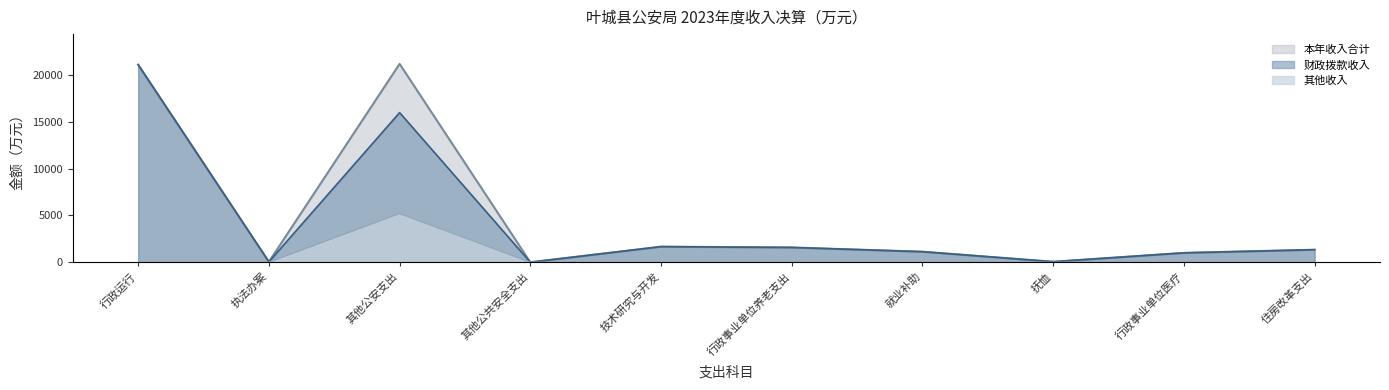

Reading left to right, extract all data points from this chart.

财政拨款收入: 行政运行=21100.1	执法办案=44.8	其他公安支出=15982.1	其他公共安全支出=2.0	技术研究与开发=1665.6	行政事业单位养老支出=1579.8	就业补助=1126.3	抚恤=56.9	行政事业单位医疗=1001.4	住房改革支出=1340.0
其他收入: 行政运行=0.0	执法办案=0.0	其他公安支出=5205.8	其他公共安全支出=0.0	技术研究与开发=0.0	行政事业单位养老支出=0.0	就业补助=0.0	抚恤=0.0	行政事业单位医疗=0.0	住房改革支出=0.0
本年收入合计: 行政运行=21100.1	执法办案=44.8	其他公安支出=21187.9	其他公共安全支出=2.0	技术研究与开发=1665.6	行政事业单位养老支出=1579.8	就业补助=1126.3	抚恤=56.9	行政事业单位医疗=1001.4	住房改革支出=1340.0